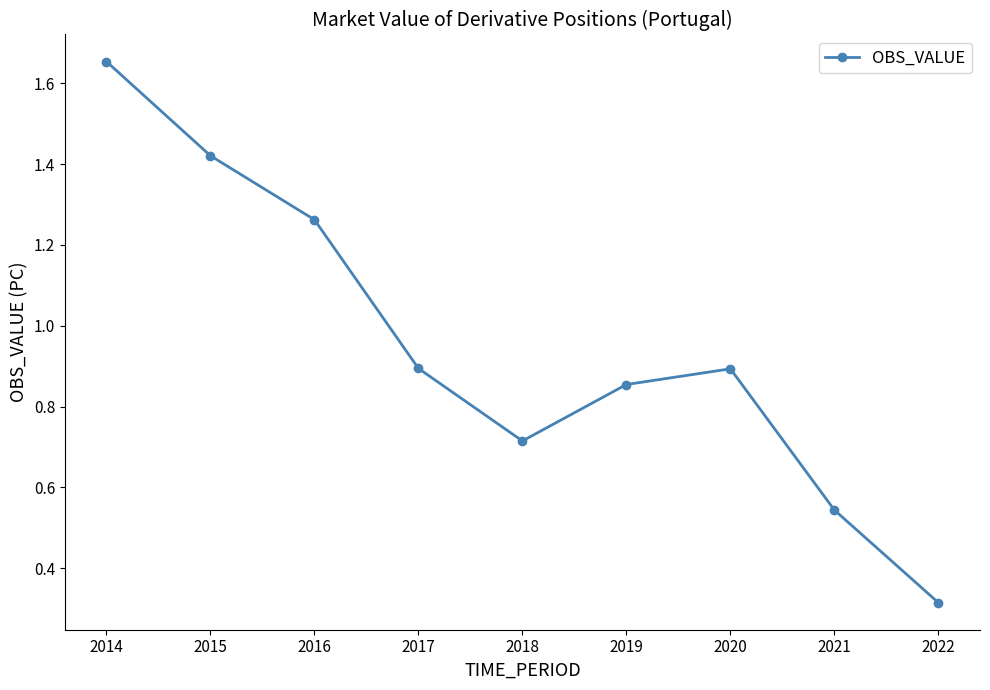

Where is the first local maximum?

2020